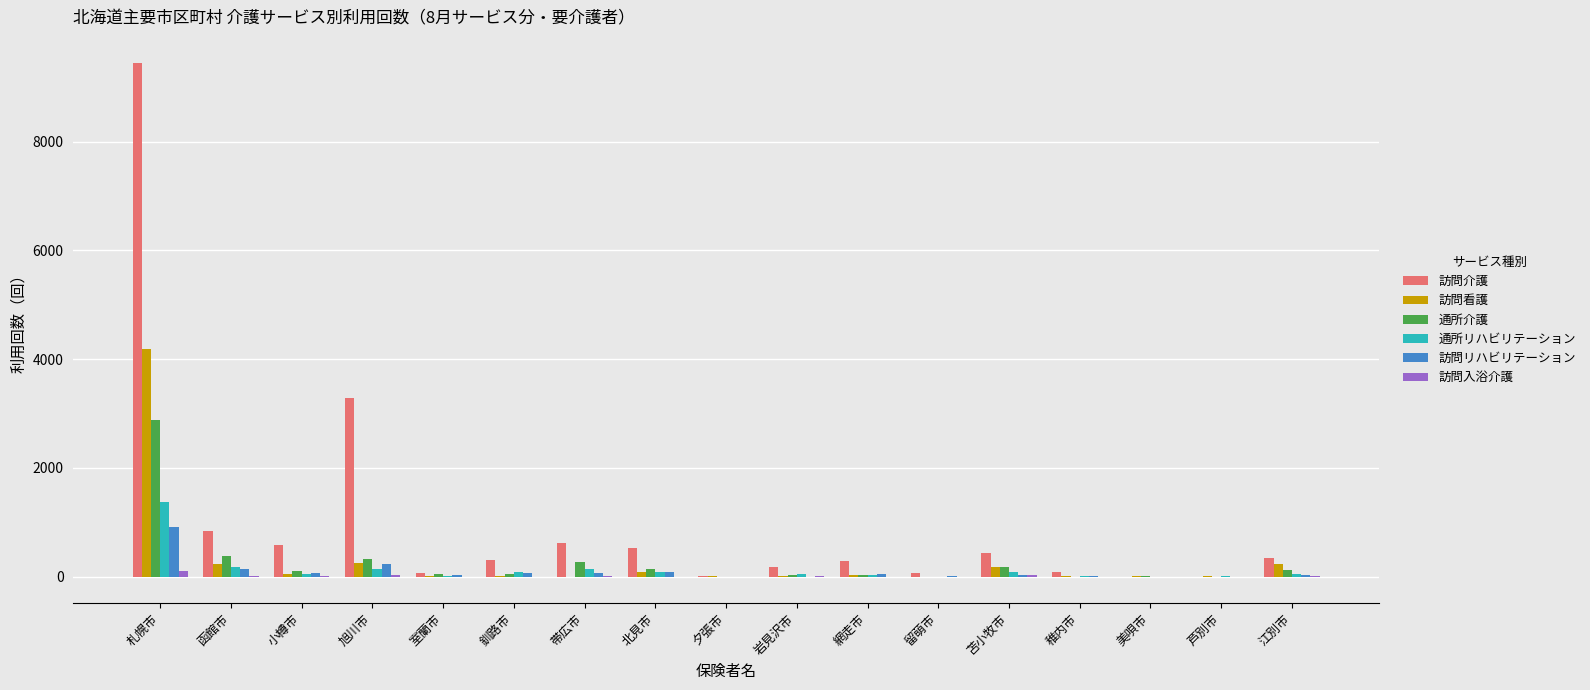

What is the total value across all series at 小樽市?

870